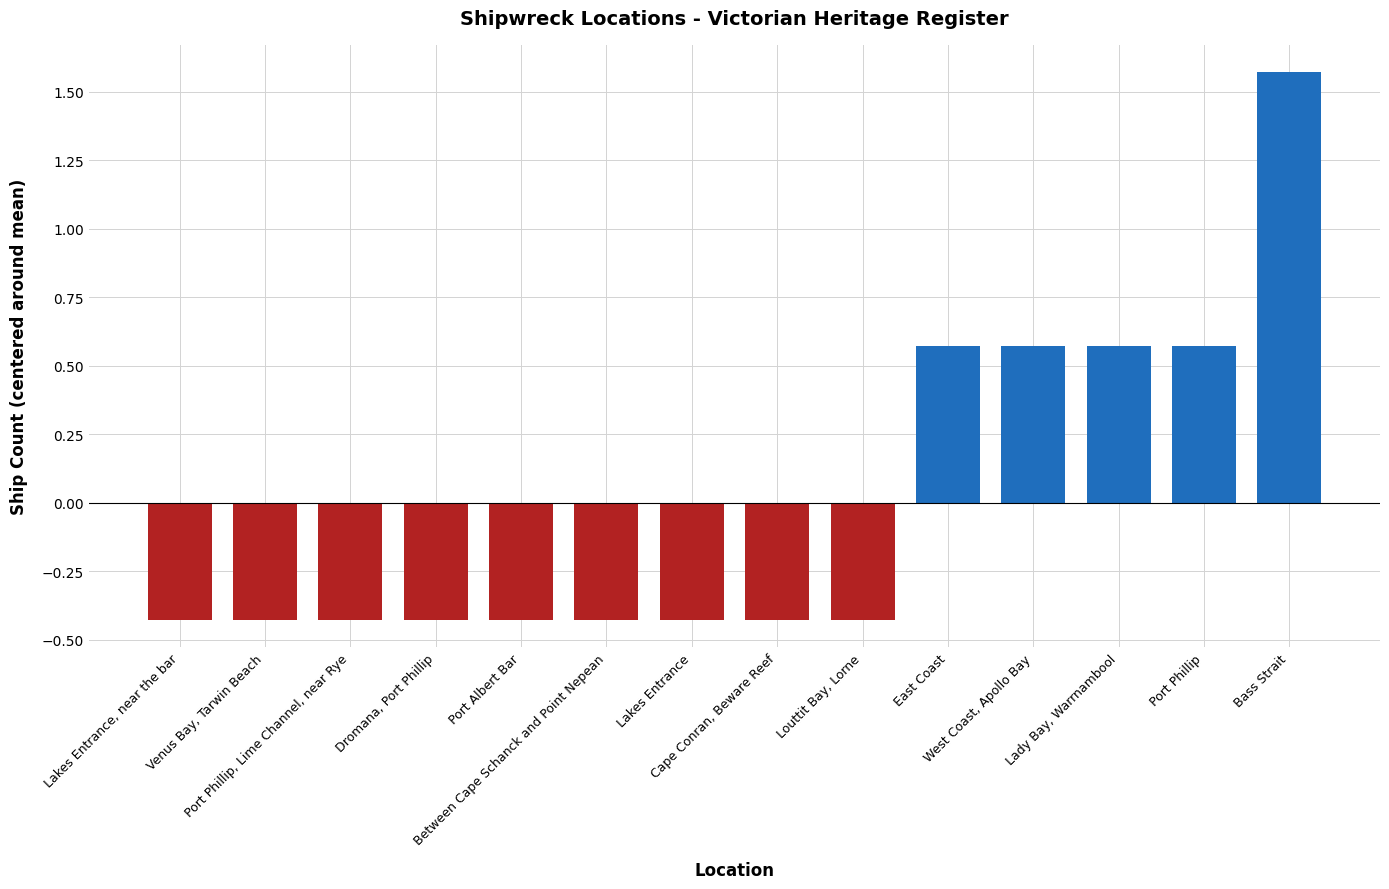

Count the values in the range 0 to 1.

4